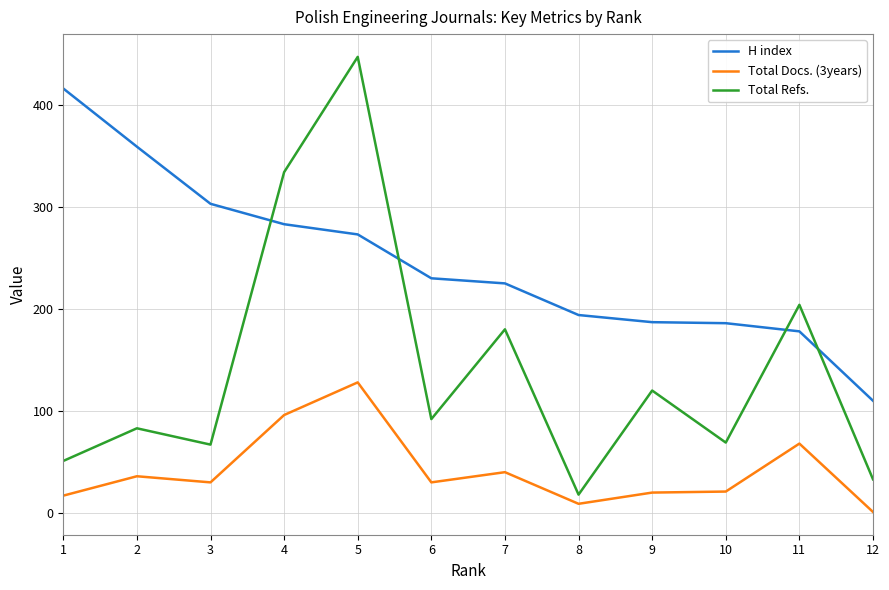

List the series in order of their overall mean, lowest first.

Total Docs. (3years), Total Refs., H index